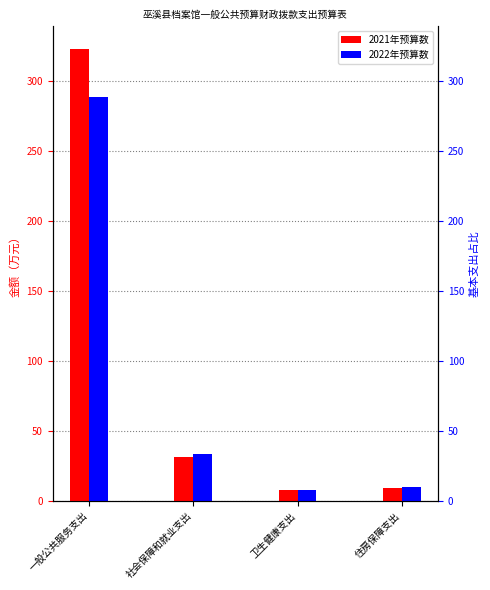

What is the difference between the maximum and minimum values in the 2021年预算数 series?

315.5